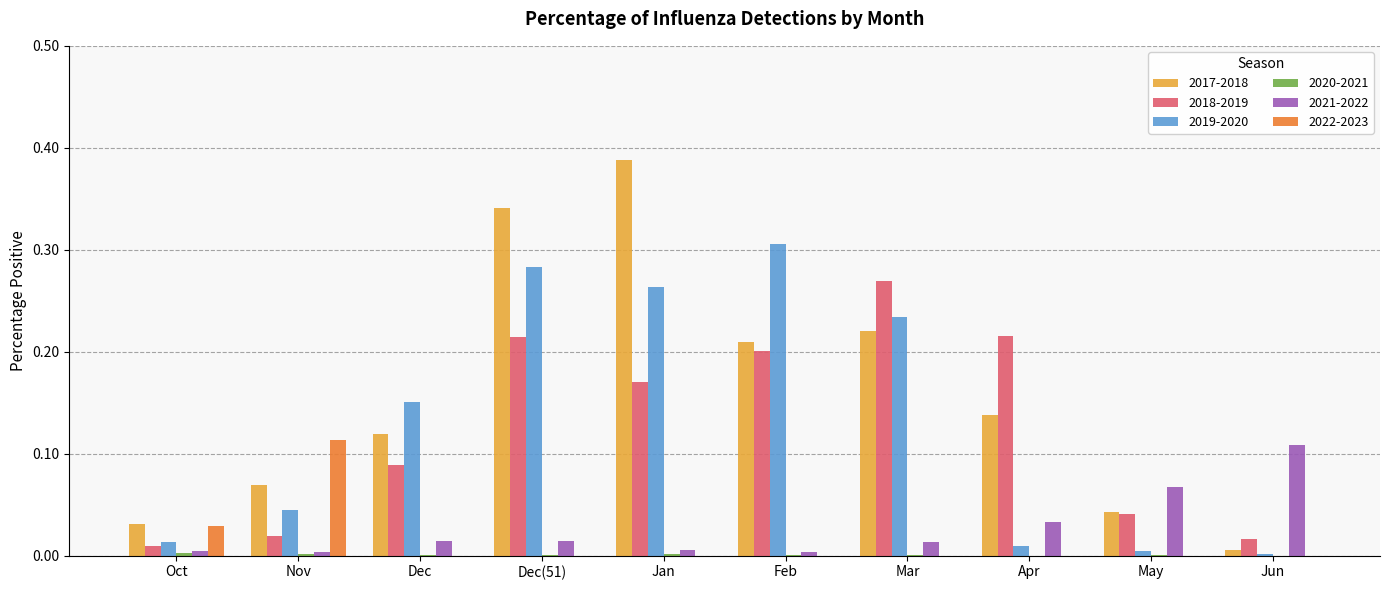

Is the value of 2022-2023 at Oct greater than the value of 2018-2019 at Feb?

No